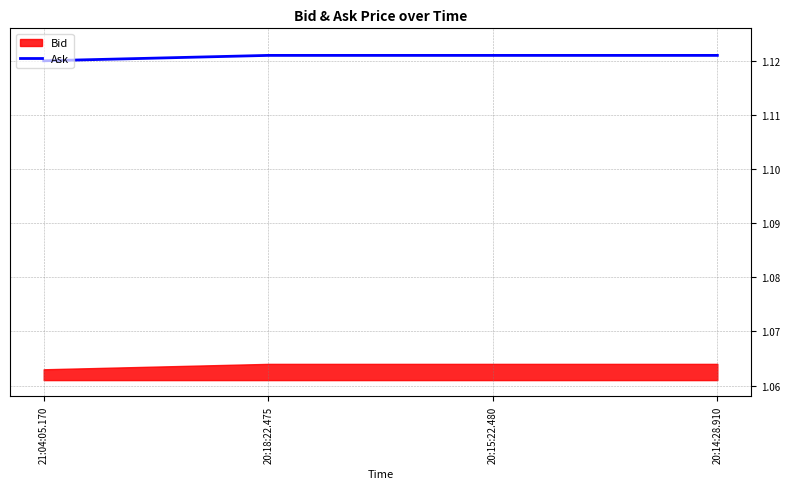

Which has a higher value, 21:04:05.170 or 20:14:28.910?

20:14:28.910